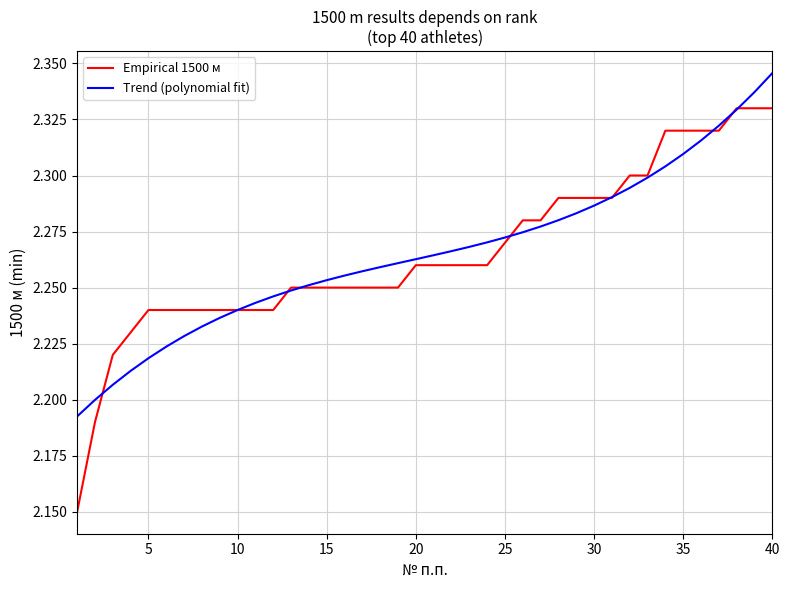

Which series has the widest spread of values?

Empirical 1500 м